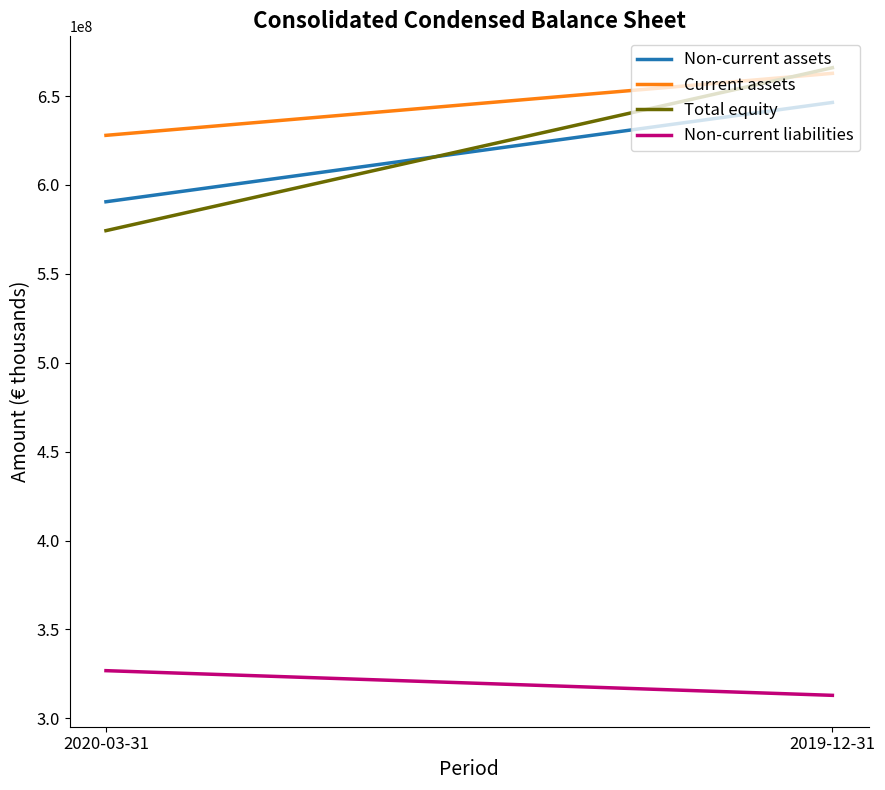

Reading left to right, transcribe all the data shown in this chart.

Non-current assets: 2020-03-31=590541000	2019-12-31=646397499
Current assets: 2020-03-31=627894000	2019-12-31=662770000
Total equity: 2020-03-31=574294000	2019-12-31=665931804
Non-current liabilities: 2020-03-31=326819000	2019-12-31=312937504